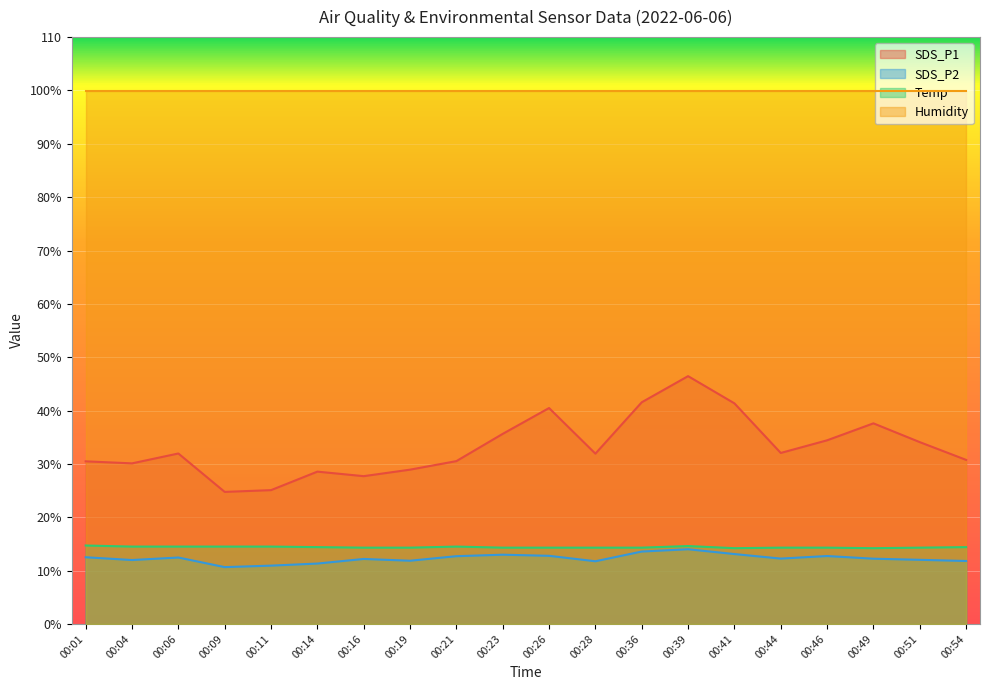

True or false: Temp has a value of 24.0 at 00:26.

False